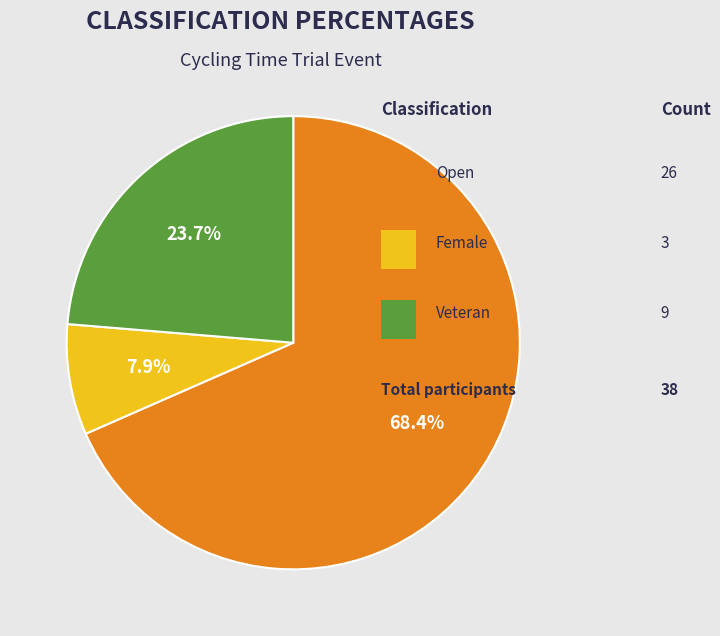

Does any single category account for the majority?

Yes